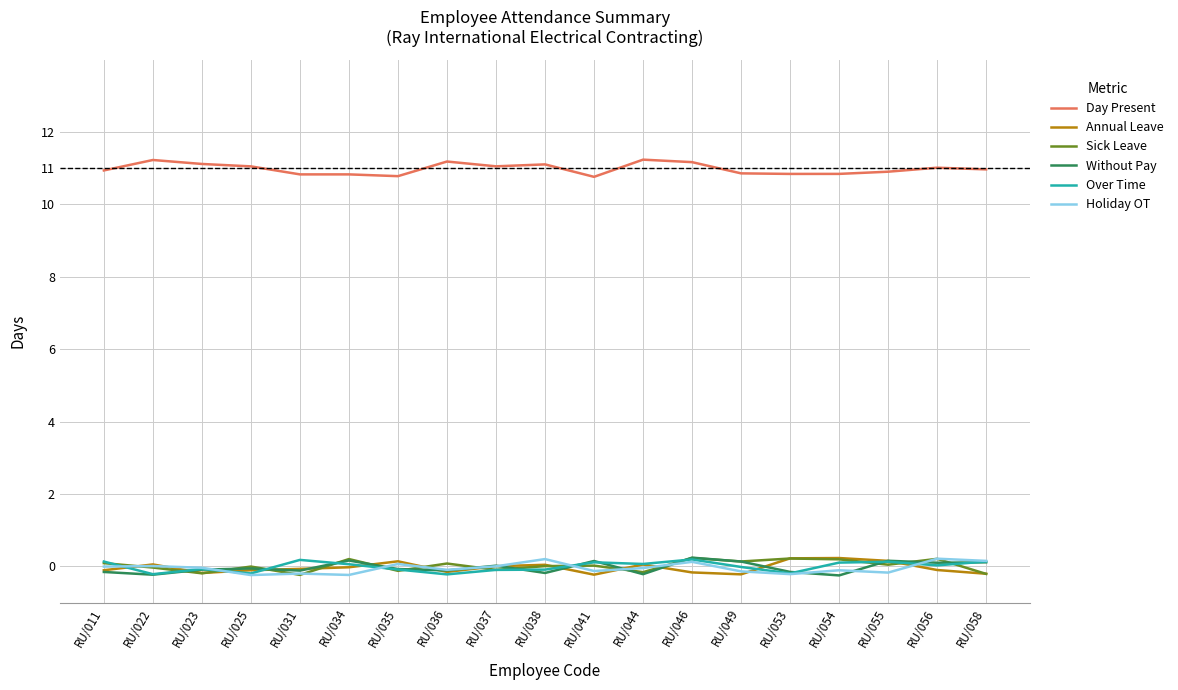

What is the difference between the highest and lowest values at RU/053?

11.1